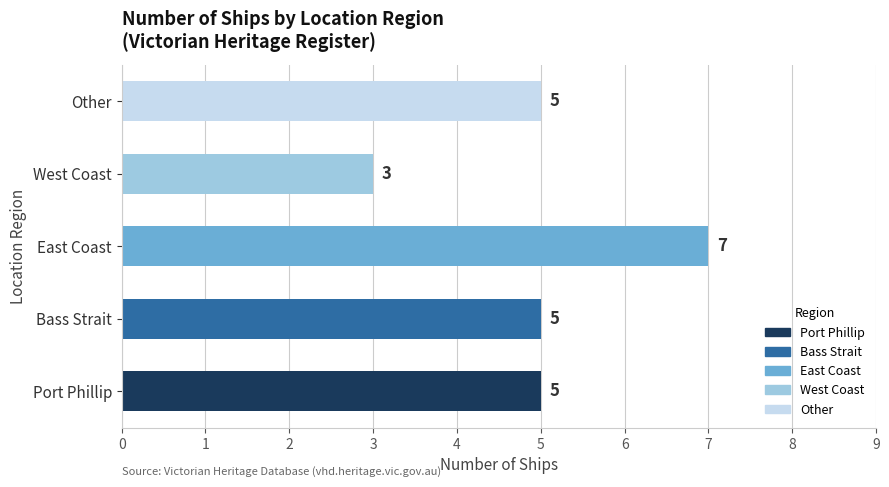

What is the average value?

5